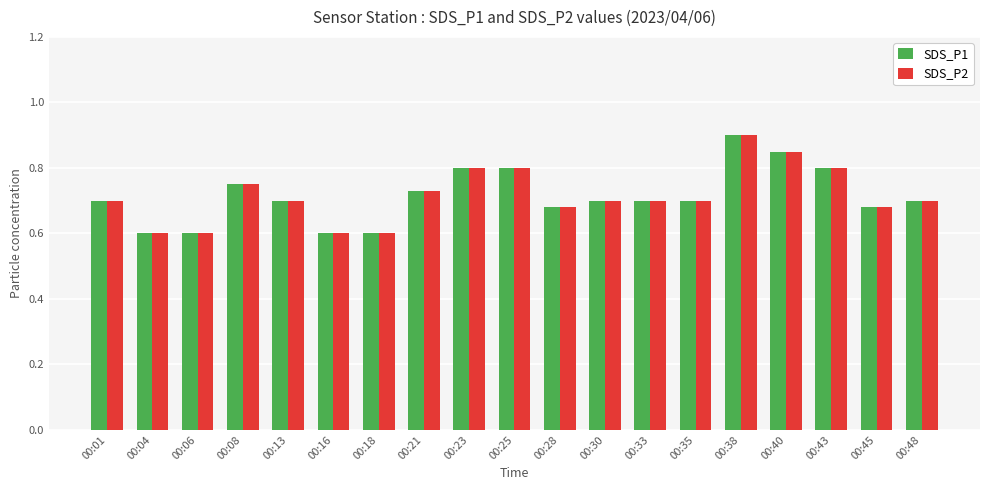

Which category has the highest value in the SDS_P1 series?

00:38